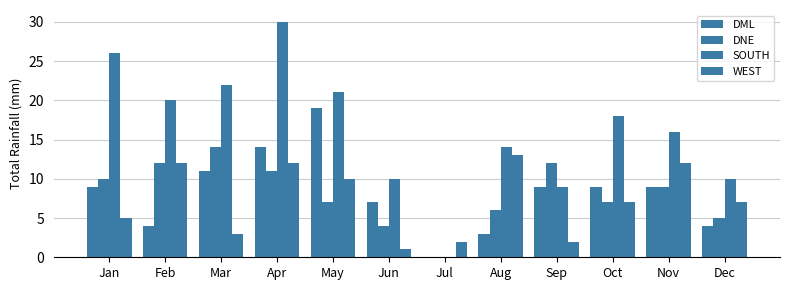

Reading right to left, extract all data points from this chart.

DML: 4	9	9	9	3	0	7	19	14	11	4	9
DNE: 5	9	7	12	6	0	4	7	11	14	12	10
SOUTH: 10	16	18	9	14	0	10	21	30	22	20	26
WEST: 7	12	7	2	13	2	1	10	12	3	12	5